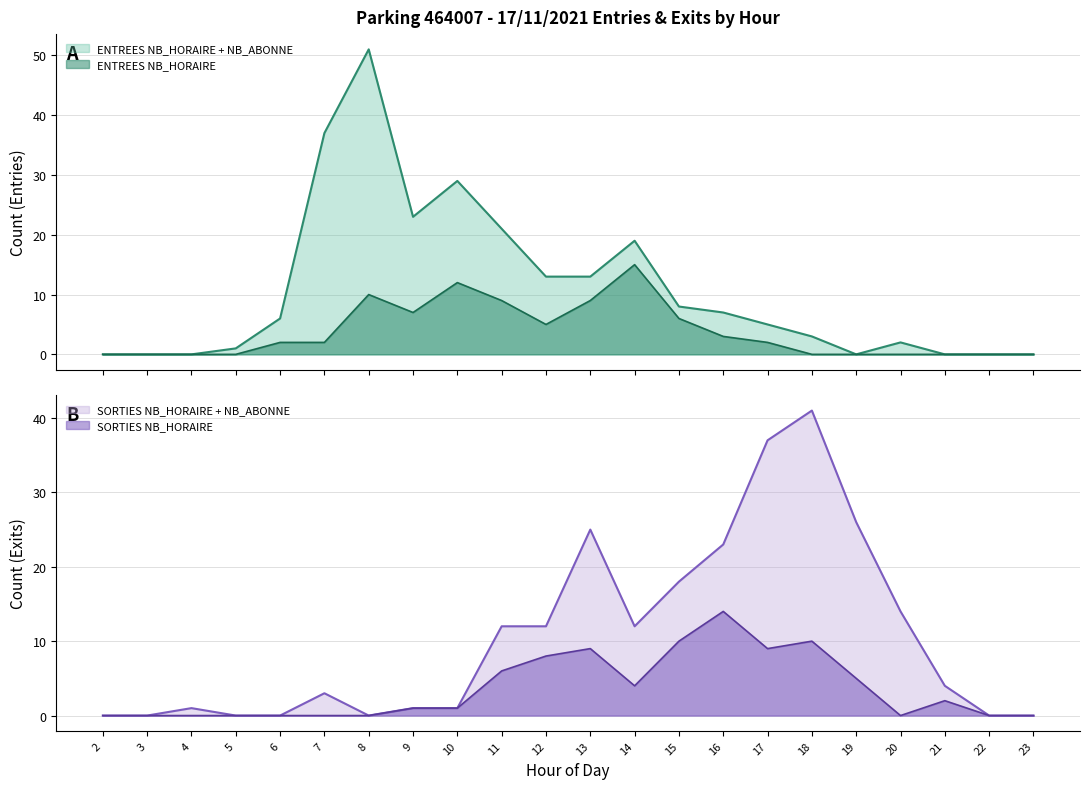

Which has a higher value, 7 or 17?

7